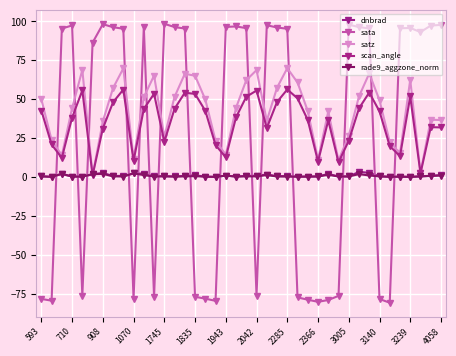

How many lines are shown in the chart?

5